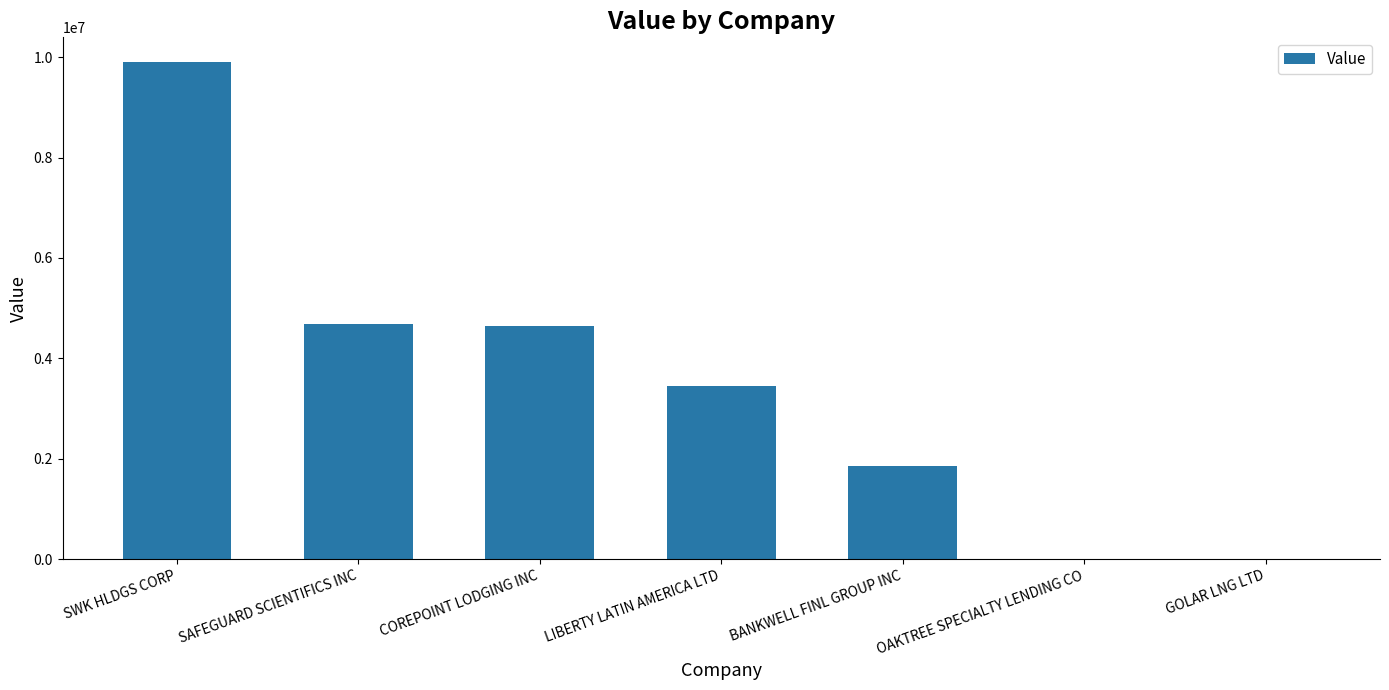

What is the ratio of the value at LIBERTY LATIN AMERICA LTD to the value at COREPOINT LODGING INC?

0.7